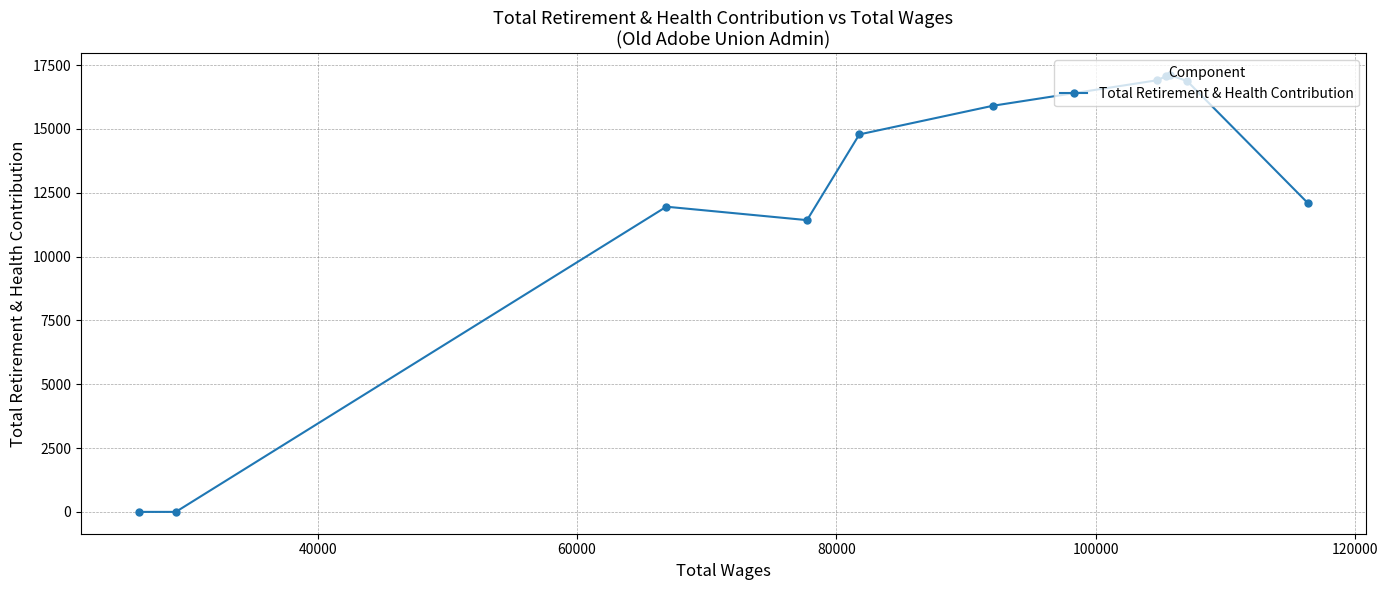

What is the difference between the second highest and minimum values?

17063